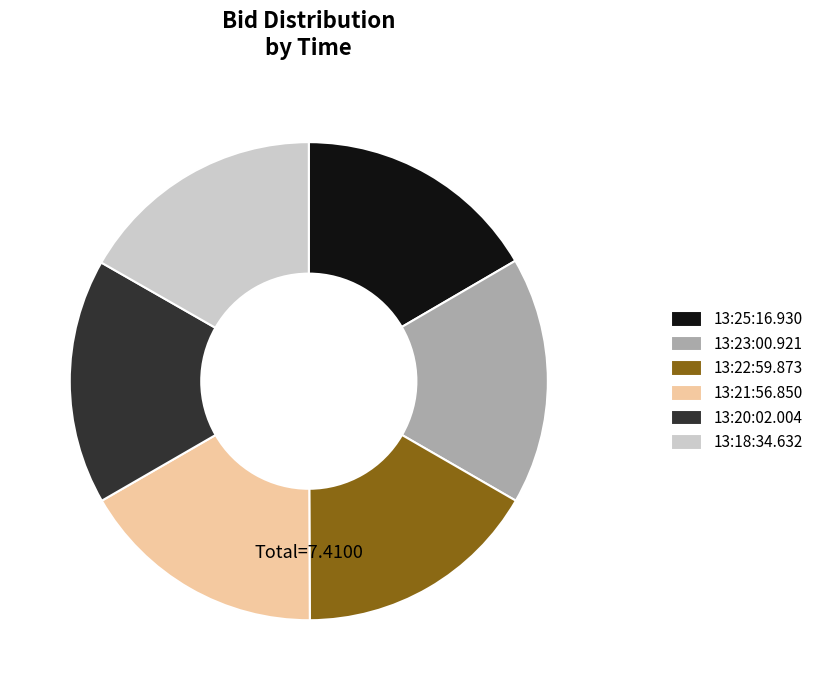

Is the sum of 13:21:56.850 and 13:18:34.632 greater than half?

No